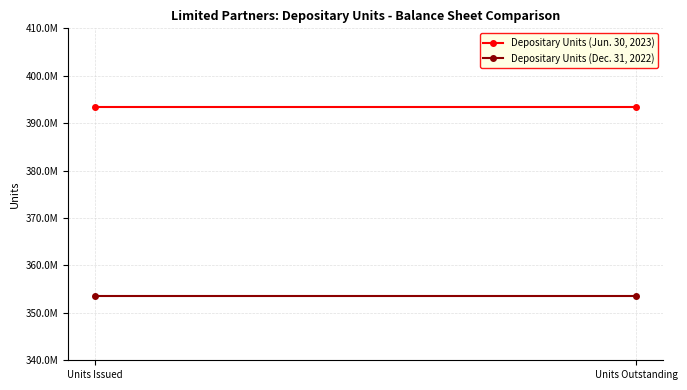

How many lines are shown in the chart?

2